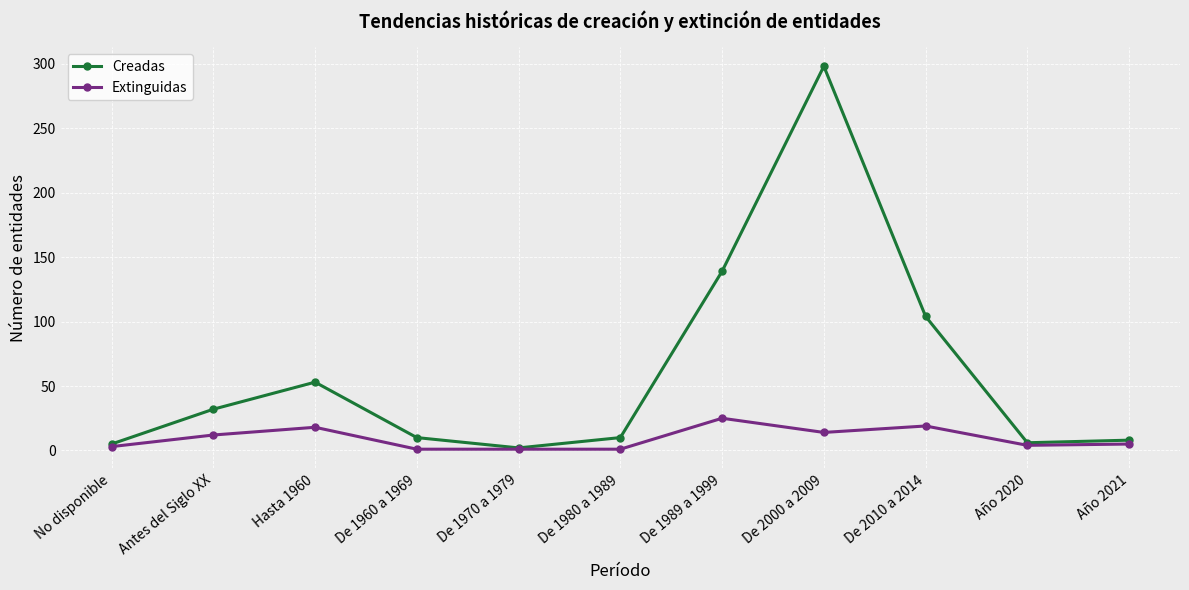

How many interior local peaks does the Creadas series have?

2